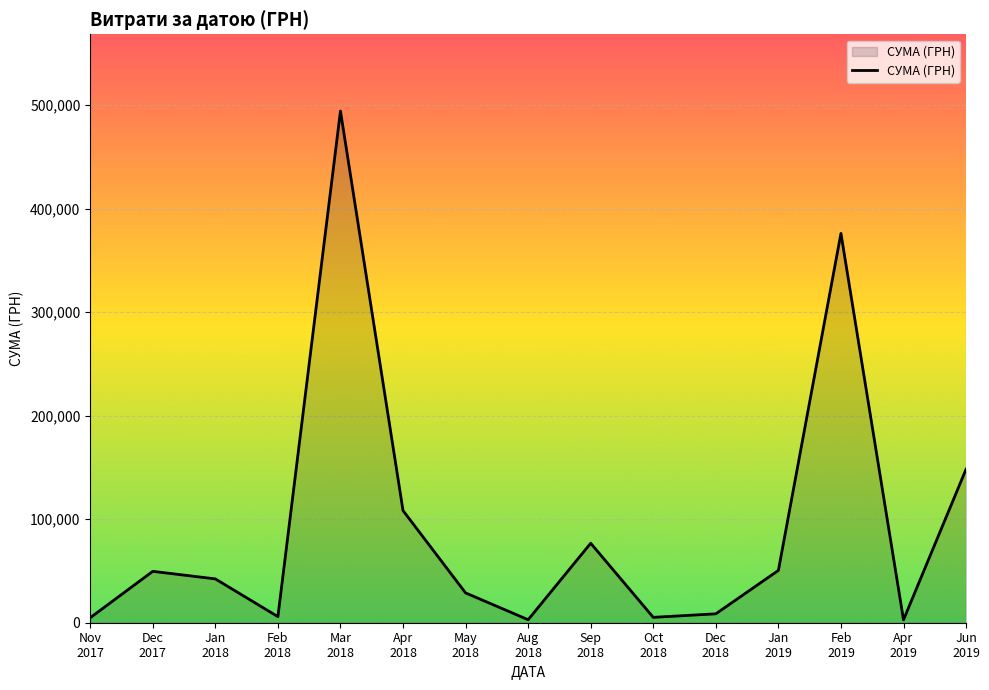

What is the change in value from Dec
2018 to Jan
2019?

+41928.5